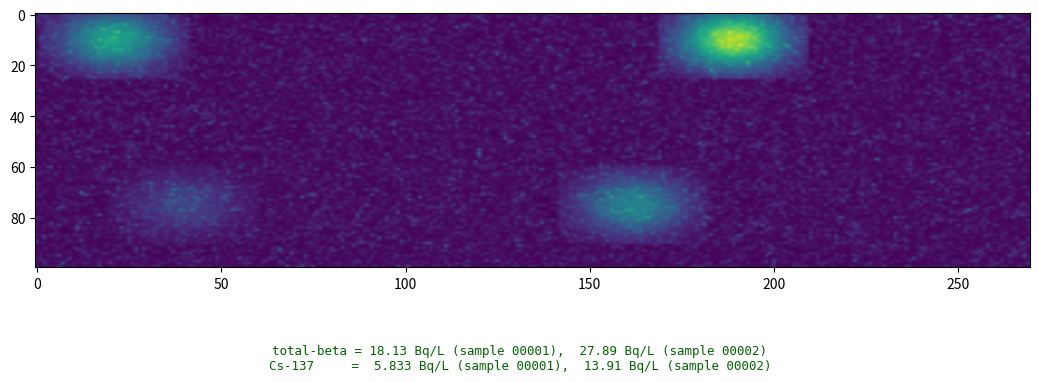

Count the number of data series in this chart.

2